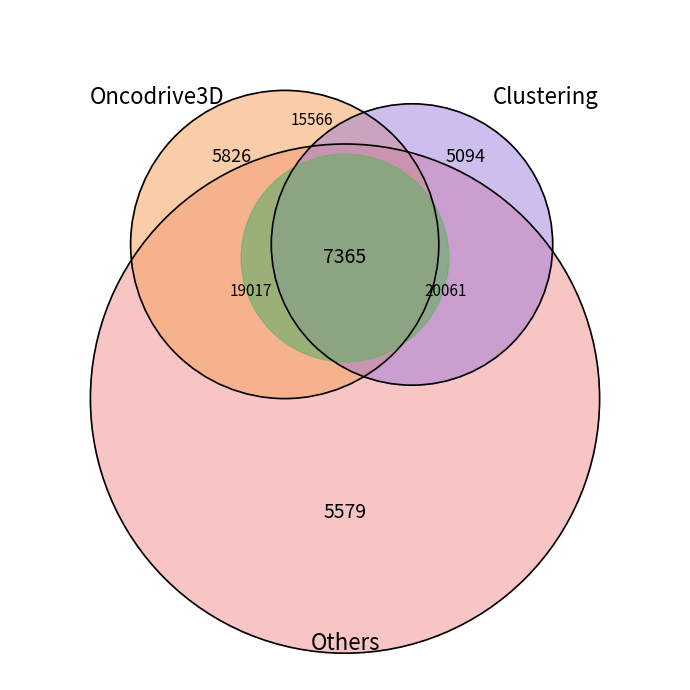

The 2011-05-27 slice represents 15% of the pie. True or false?

False